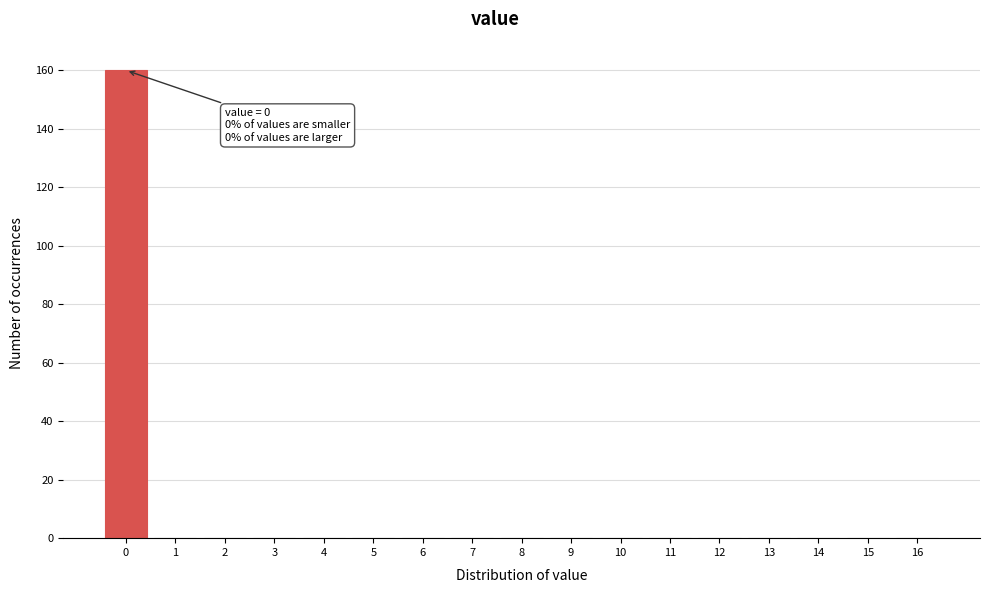

Over which range of the x-axis is the bar tallest?

-0.5 to 0.5